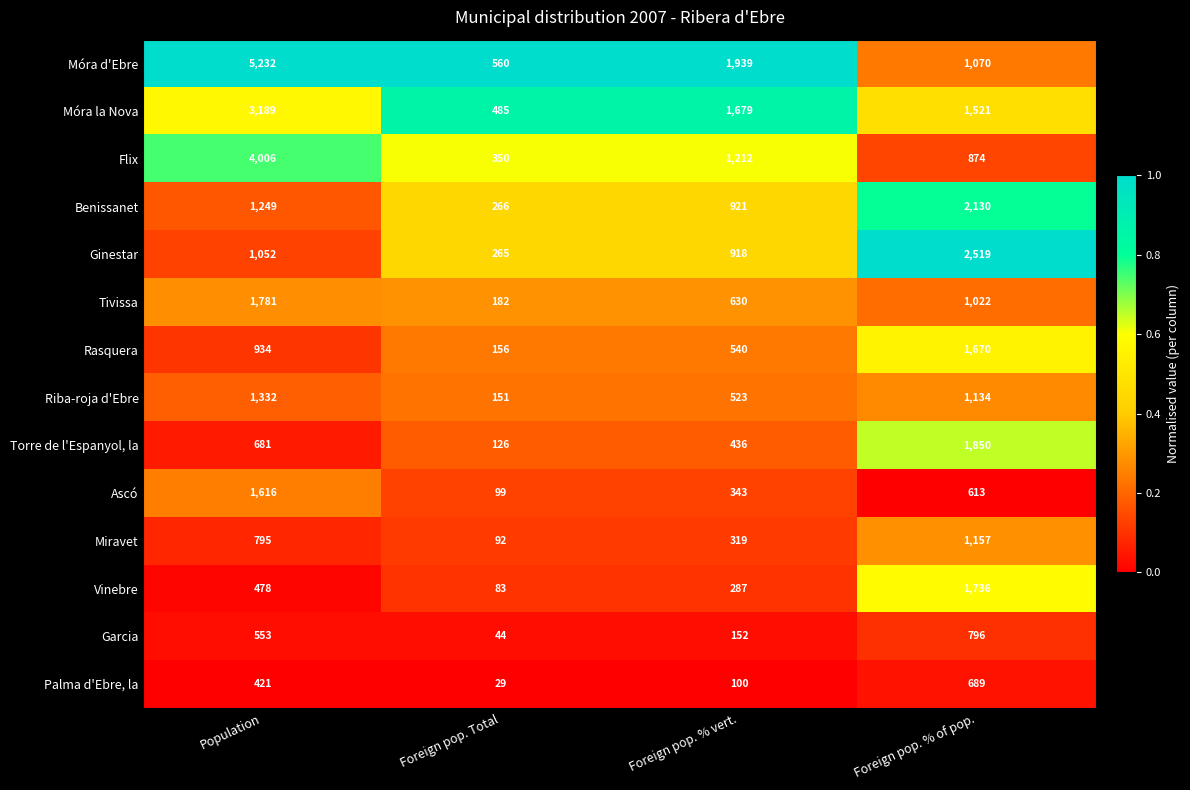

Between Population and Foreign pop. Total, which series saw the biggest shift?

Móra d'Ebre